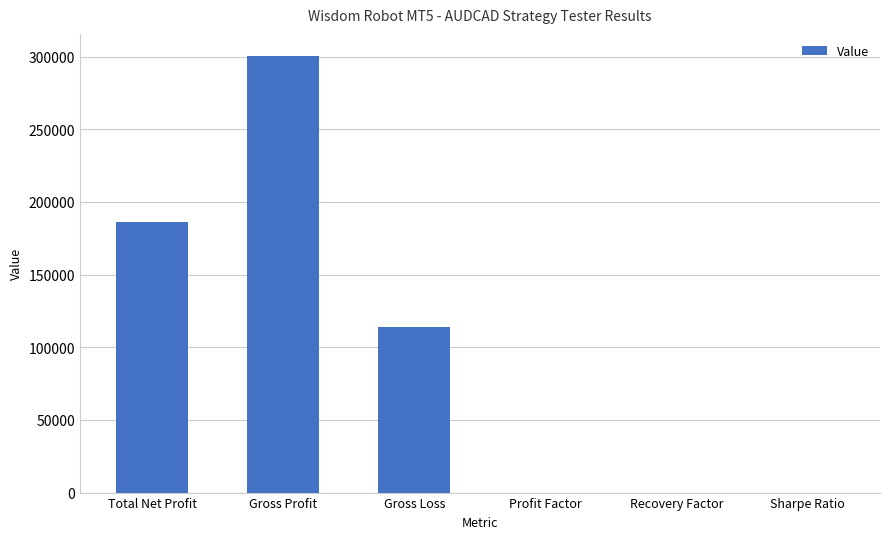

At which category does the chart reach its peak across all series?

Gross Profit